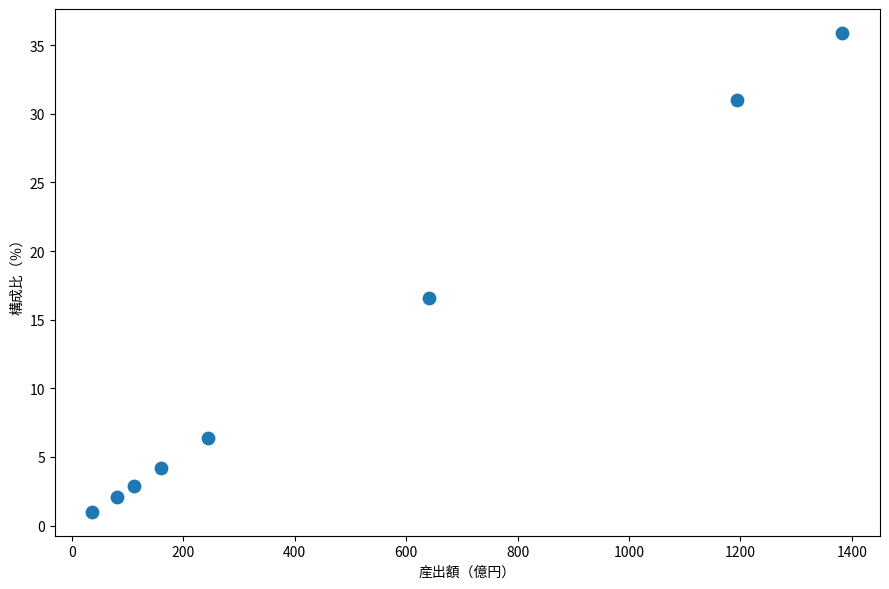

What Y value in the scatter plot is closest to 18?

16.6